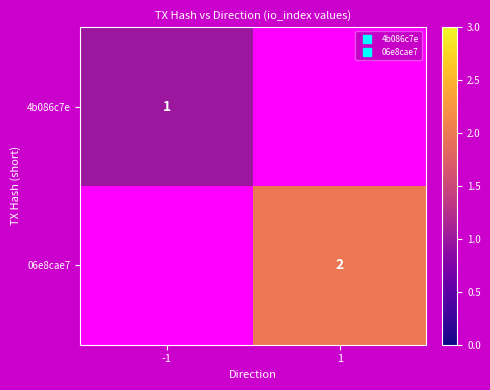

At which label does 4b086c7e reach its peak?

-1